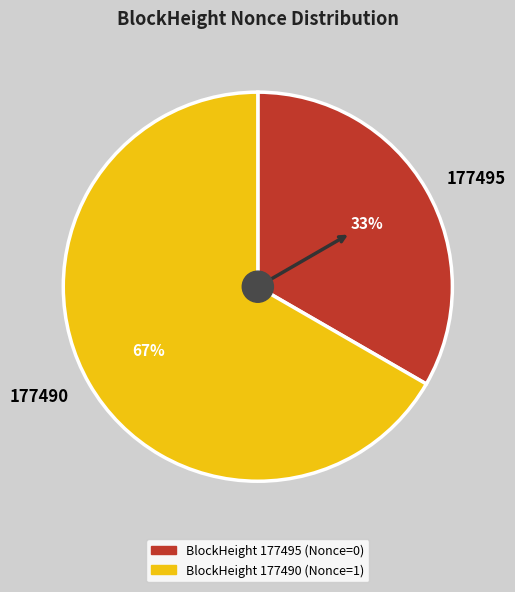

Which slice represents more than half of the pie?

177490